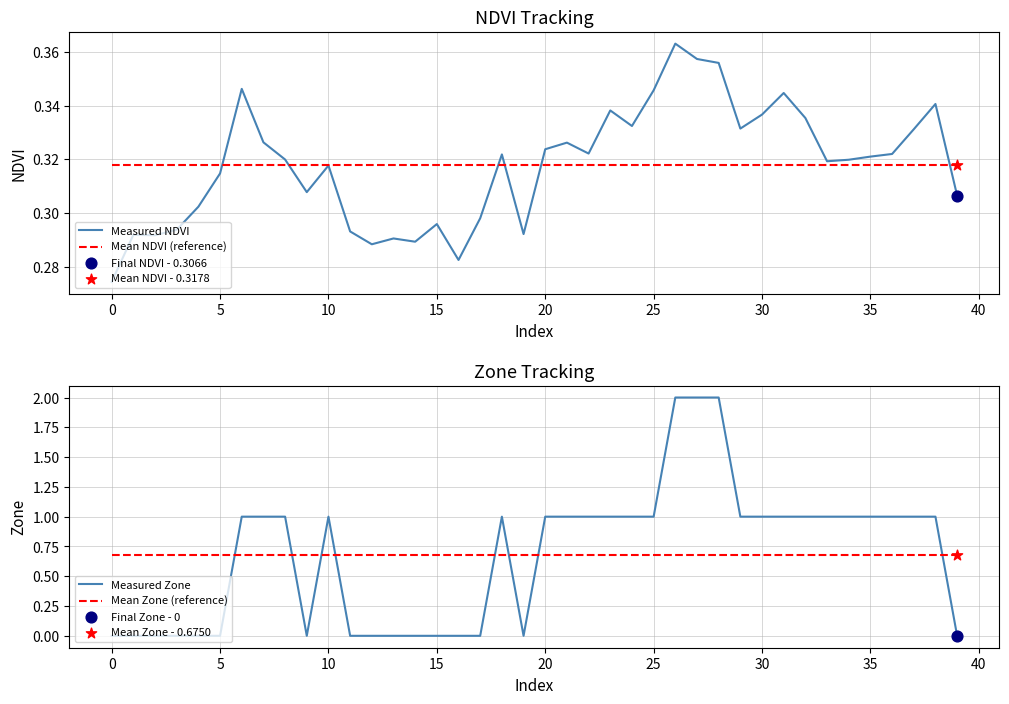

How many intersections are there between Measured Zone and Mean Zone (reference)?

8